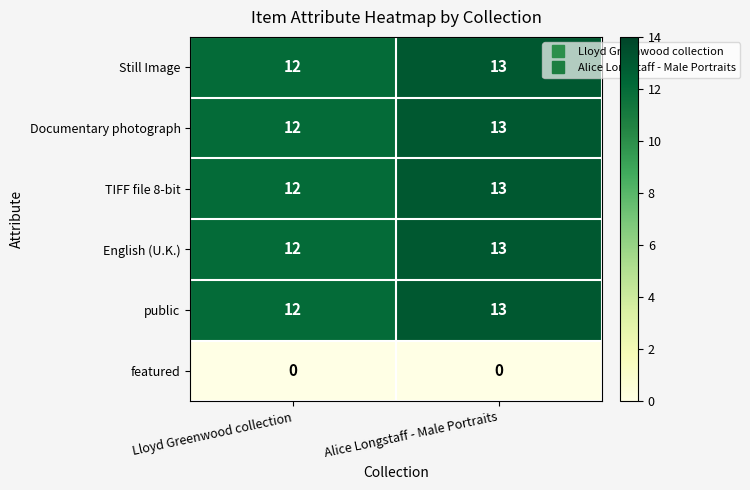

At which label is English (U.K.) closest to 12?

Lloyd Greenwood collection